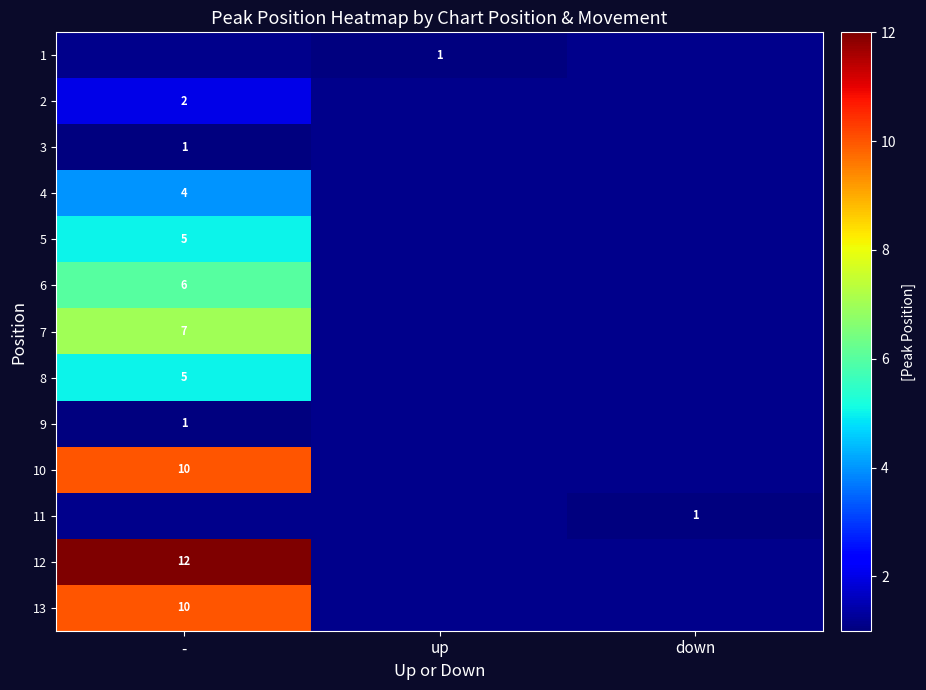

The value of 5 at - is 5. True or false?

True